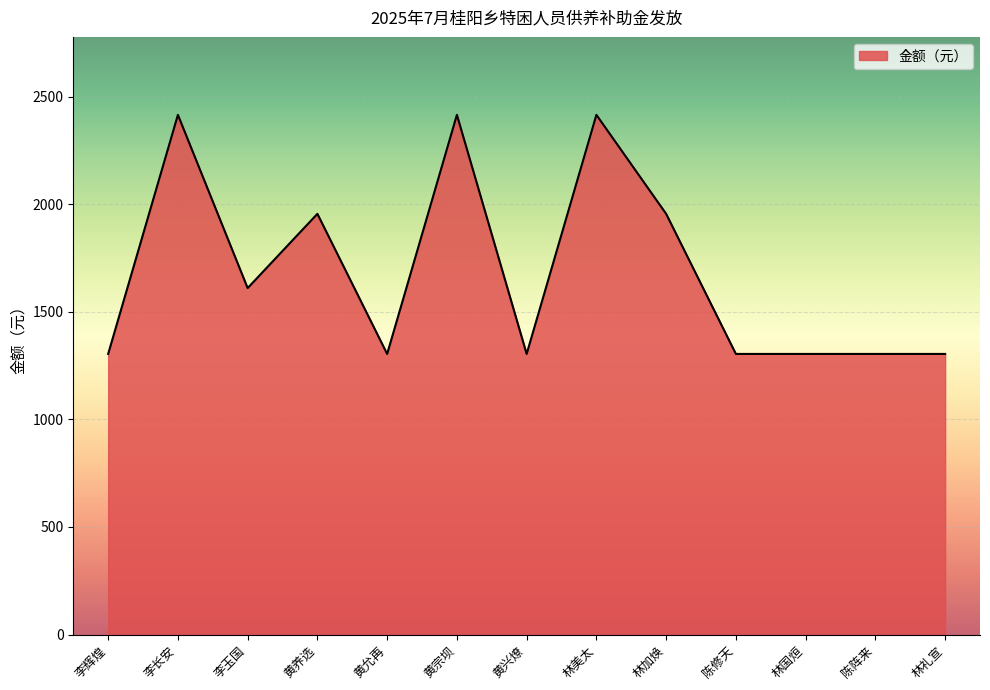

Count the number of categories in the chart.

13